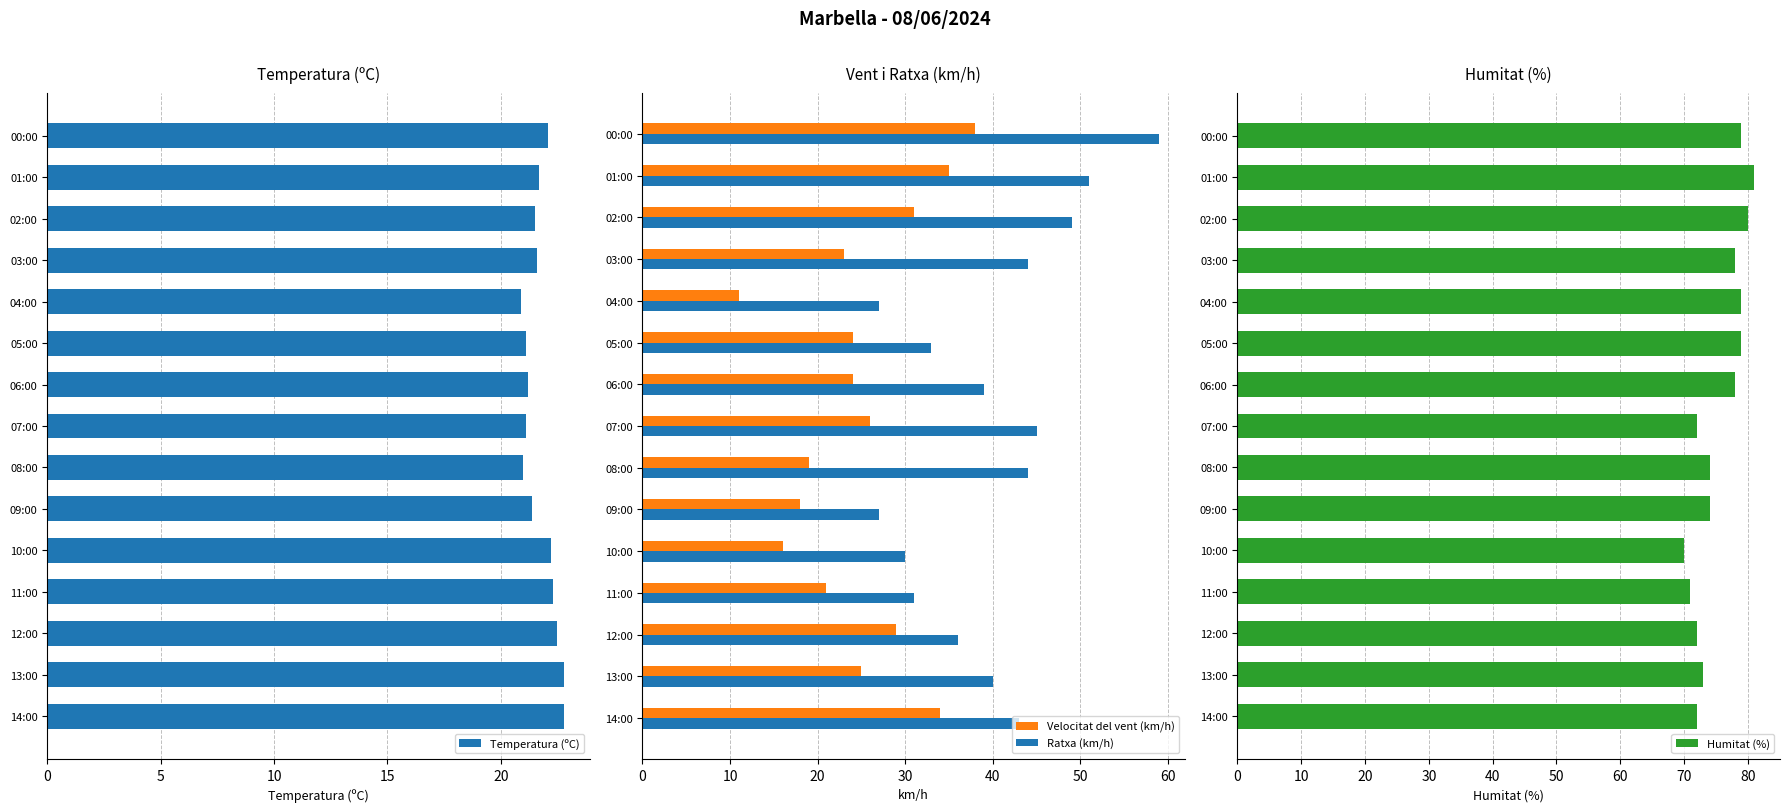

At how many categories does at least one series exceed 31?

15